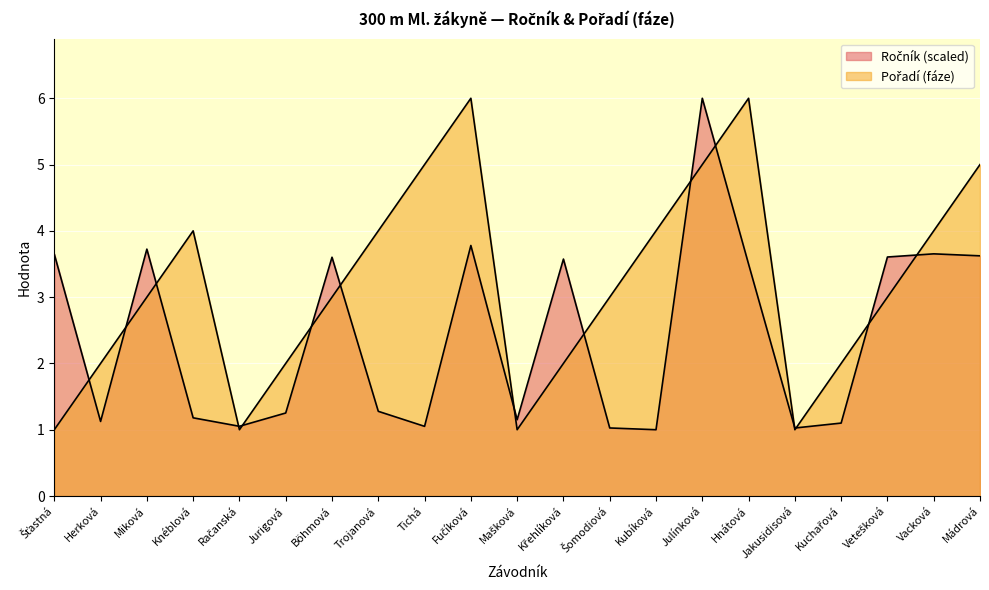

What is the maximum value for Pořadí (fáze)?

6.0